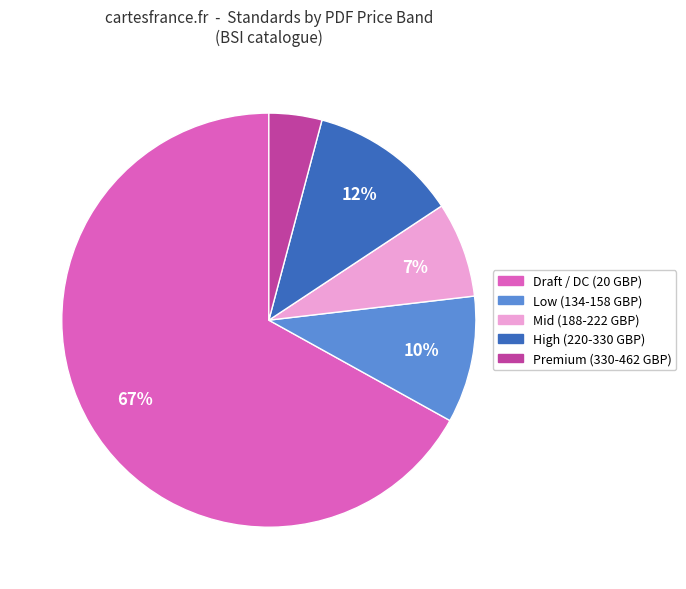

To the nearest percent, what is the difference between the largest and smallest slice percentages?

63%